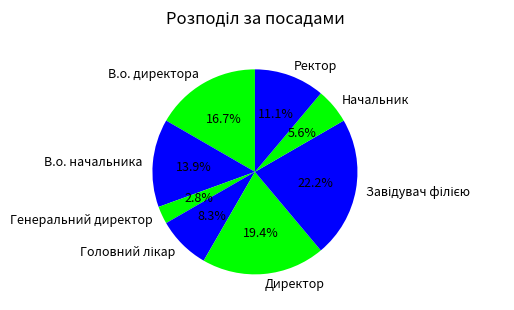

Combined, do Начальник and Директор account for over 50%?

No